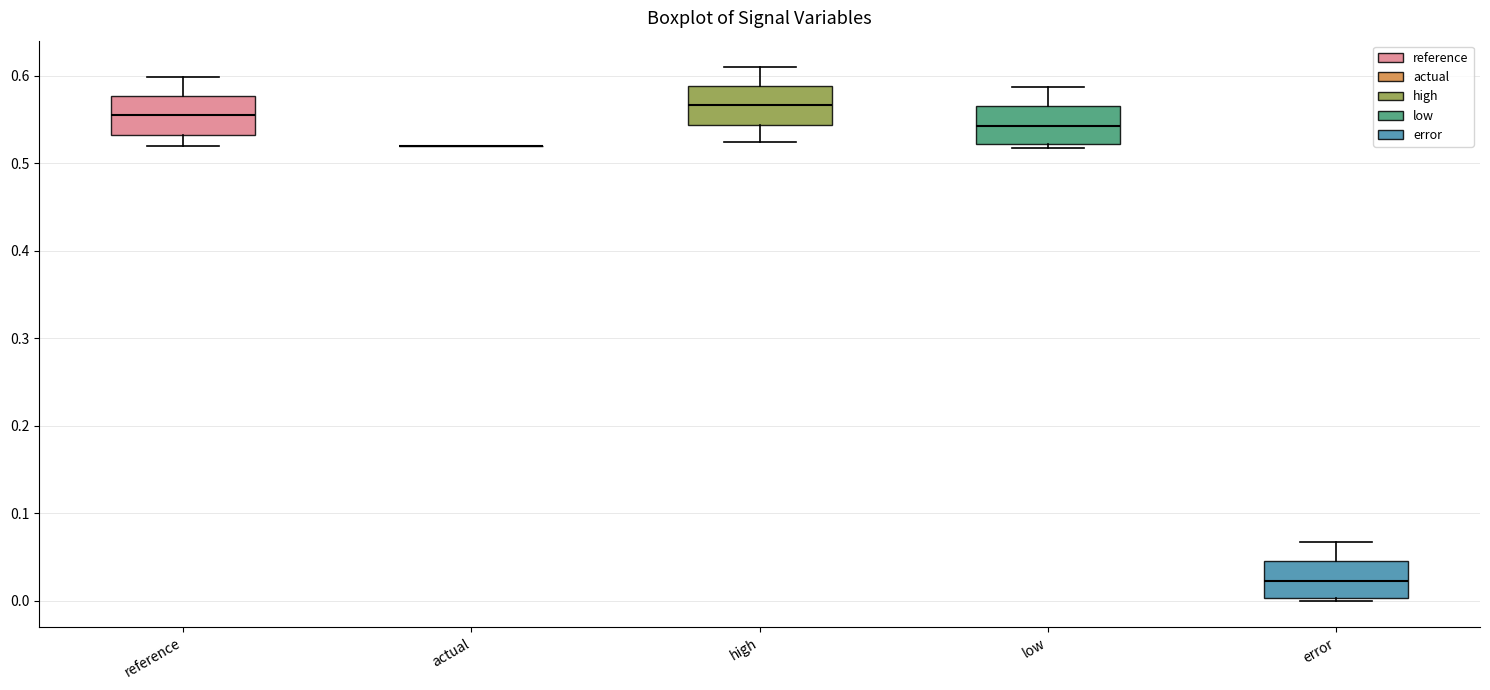

Reading left to right, transcribe this box plot: for each box, give where its median line is, the range the box spans, and where its two whiskers end, as read against the y-axis. The values are not printed on the chart, so give them approximately, as read against the axis.

reference: median 0.55, box 0.53 to 0.58, whiskers 0.52 to 0.60
actual: box collapsed to a line at 0.52, whiskers 0.52 to 0.52
high: median 0.57, box 0.54 to 0.59, whiskers 0.52 to 0.61
low: median 0.54, box 0.52 to 0.57, whiskers 0.52 (just below the box's lower edge) to 0.59
error: median 0.02, box 0.00 to 0.05, whiskers 0.00 to 0.07